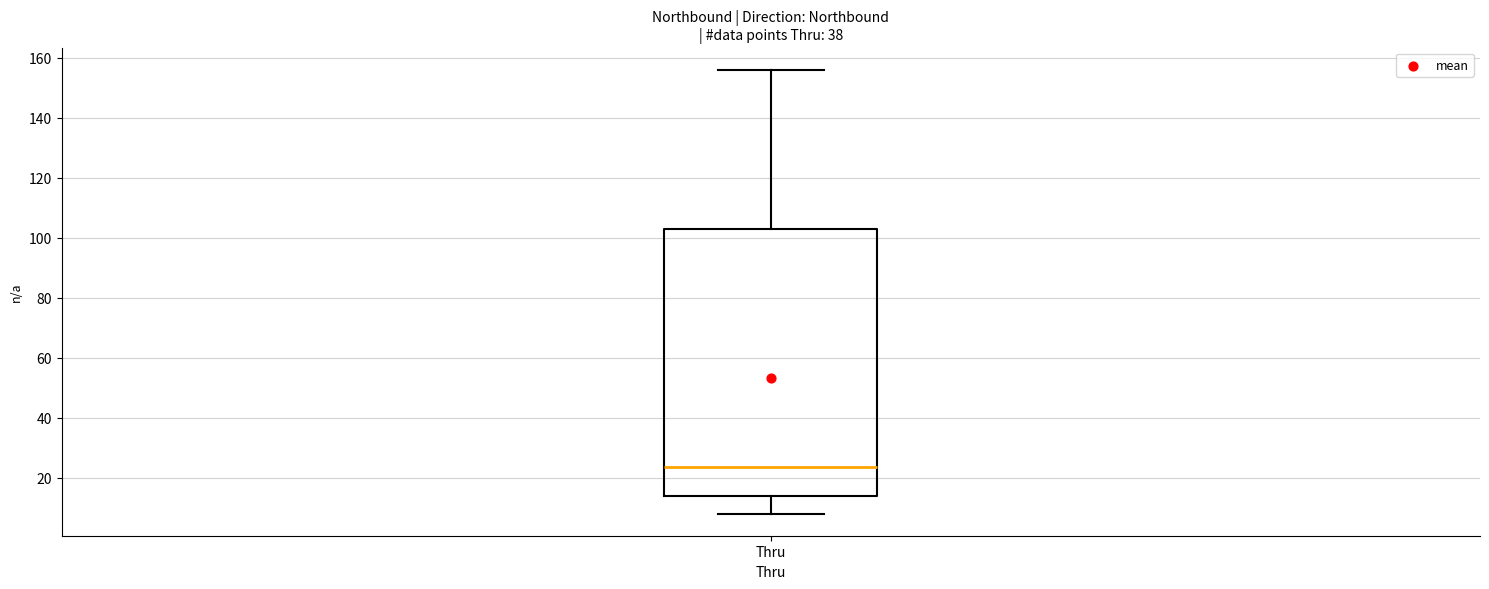

Read this box plot against the y-axis: the position of the median line, the range covered by the box, and the ends of both whiskers. The values are not printed on the chart, so give them approximately, as read against the axis.

median 24, box 14 to 104, whiskers 8 to 156